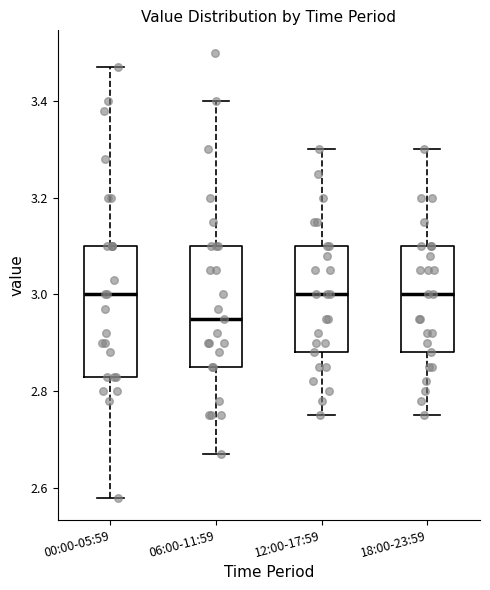

Reading left to right, read every box against the y-axis: the position of its median line, the range the box covers, and the ends of its whiskers. The values are not printed on the chart, so give them approximately, as read against the axis.

00:00-05:59: median 3.00, box 2.84 to 3.10, whiskers 2.58 to 3.48
06:00-11:59: median 2.96, box 2.86 to 3.10, whiskers 2.68 to 3.40
12:00-17:59: median 3.00, box 2.88 to 3.10, whiskers 2.76 to 3.30
18:00-23:59: median 3.00, box 2.88 to 3.10, whiskers 2.76 to 3.30